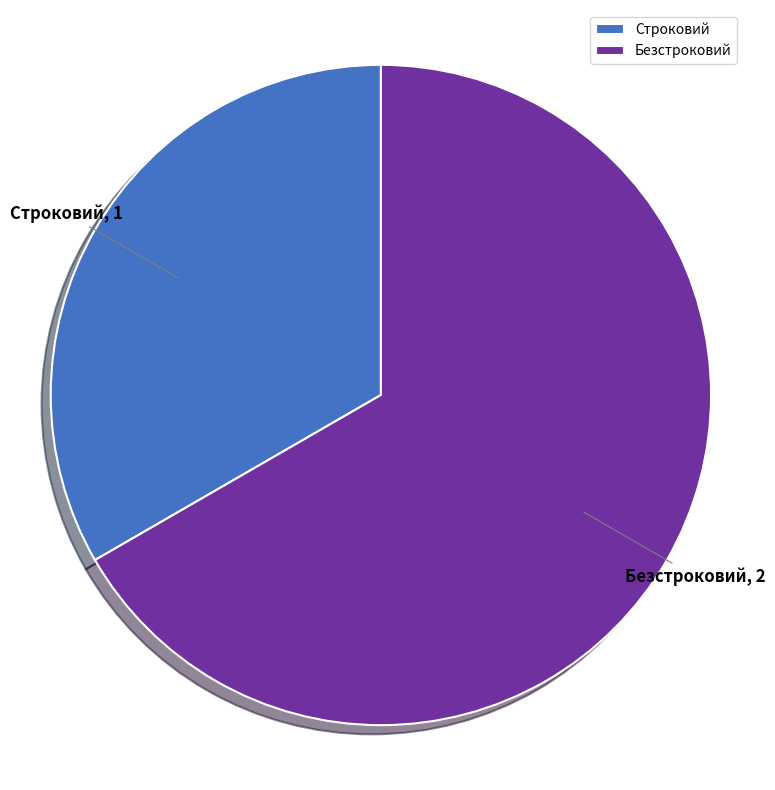

What is the largest slice in the pie chart?

Безстроковий